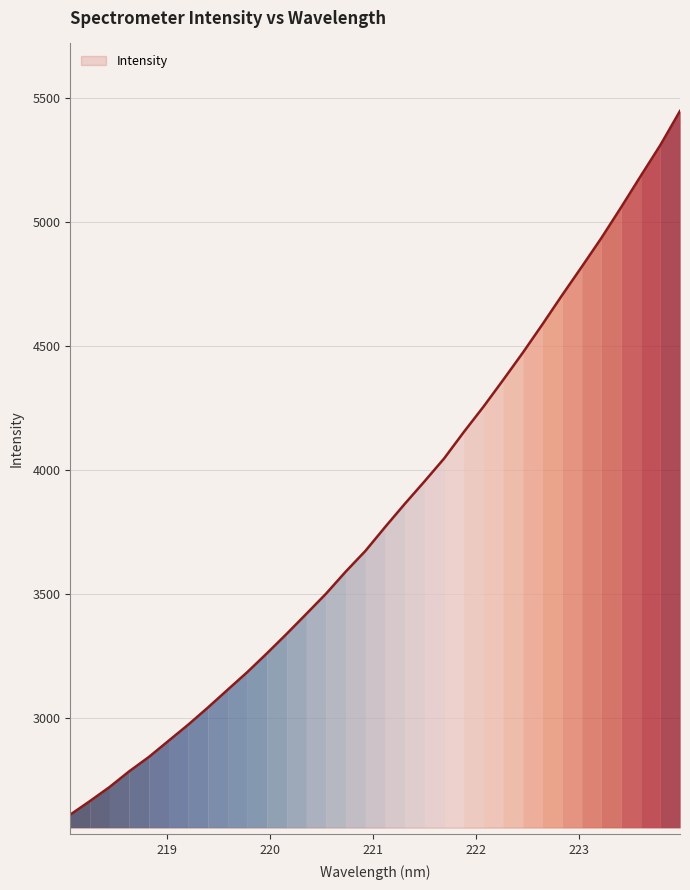

What is the maximum value shown in the chart?

5449.5